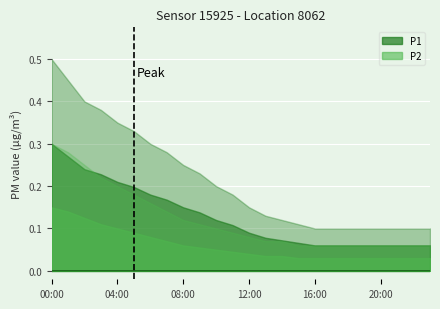

Which category has the lowest value in the P2_upper series?

15:00